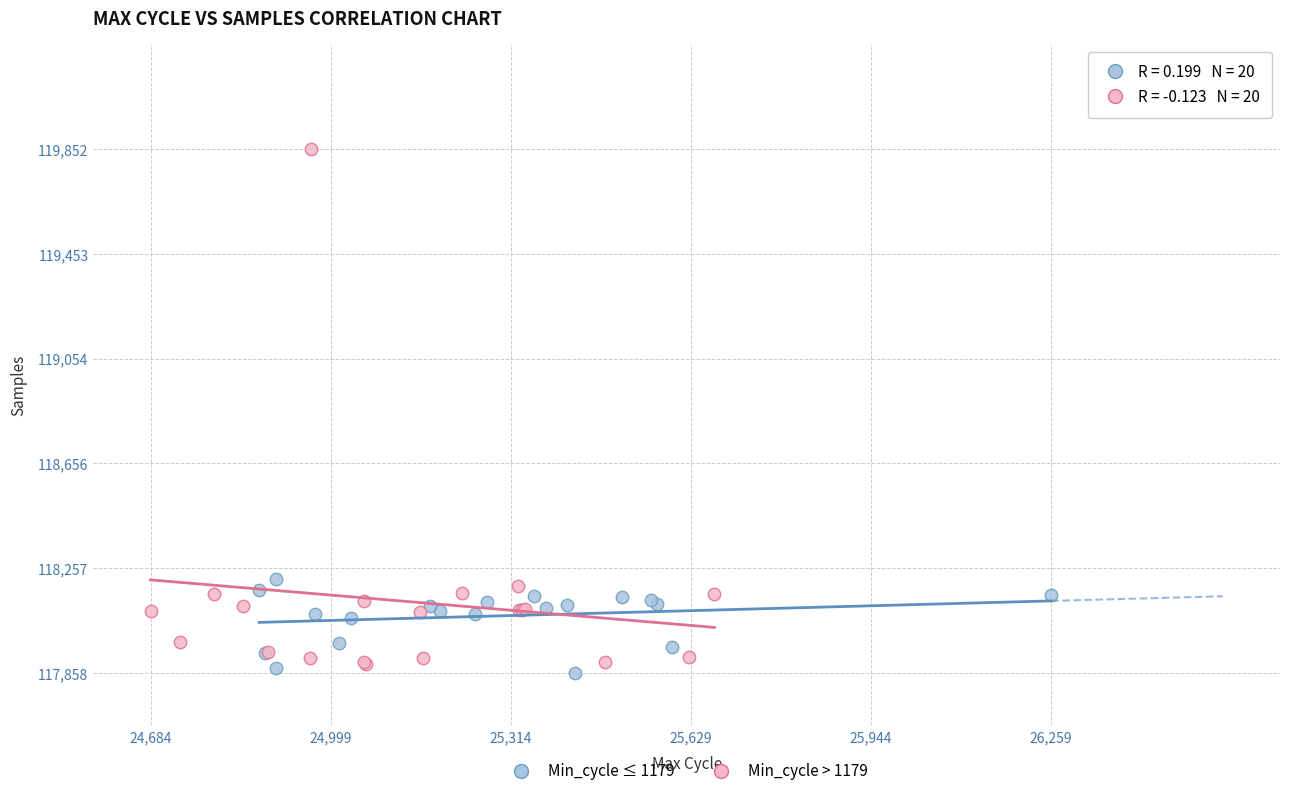

Which series has the widest spread of Y values?

Min_cycle > 1179